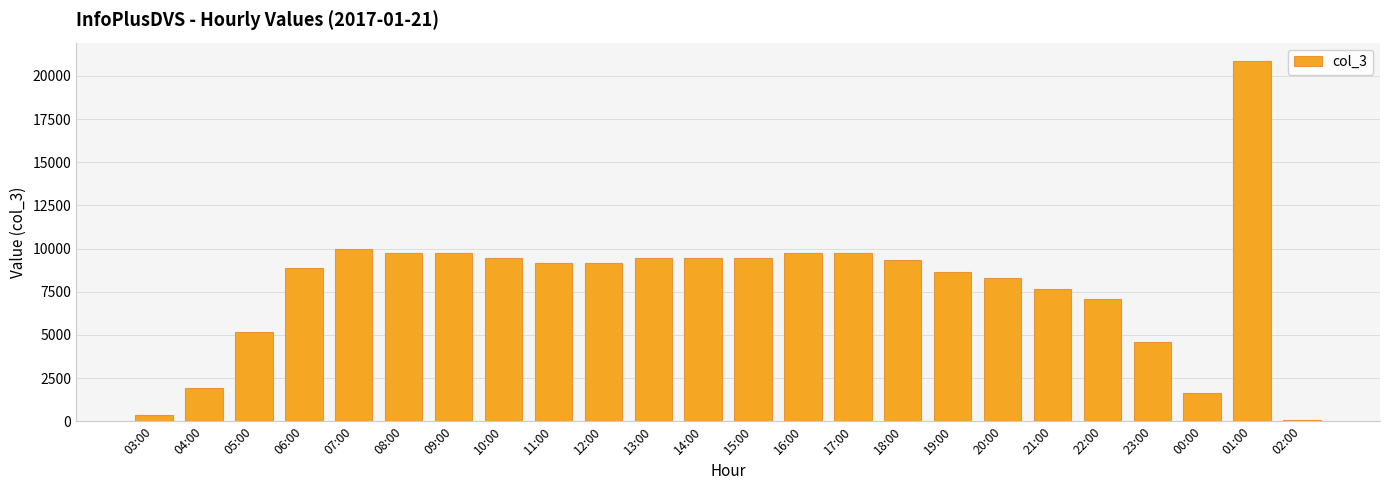

What is the label of the 23rd bar from the left?

01:00